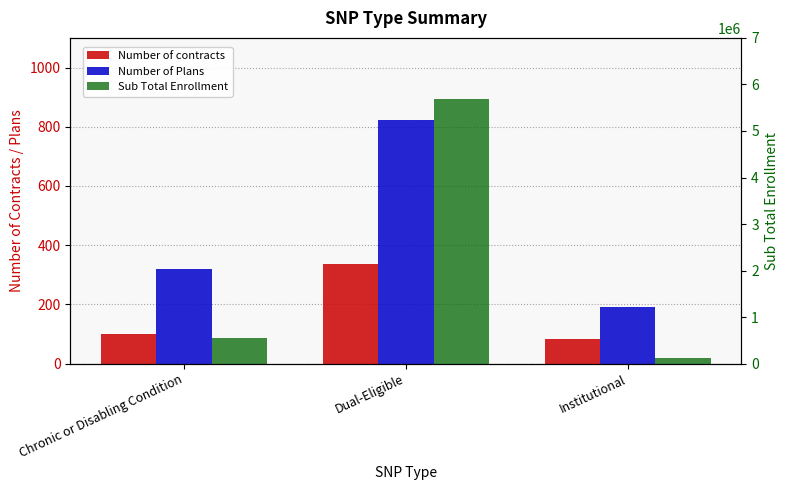

Which category has the highest value in the Number of contracts series?

Dual-Eligible